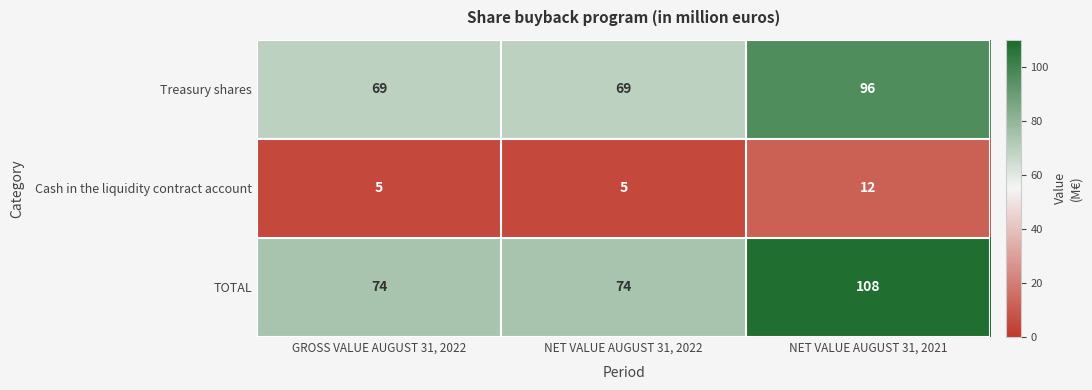

The Treasury shares series shows 61 at NET VALUE AUGUST 31, 2021. True or false?

False